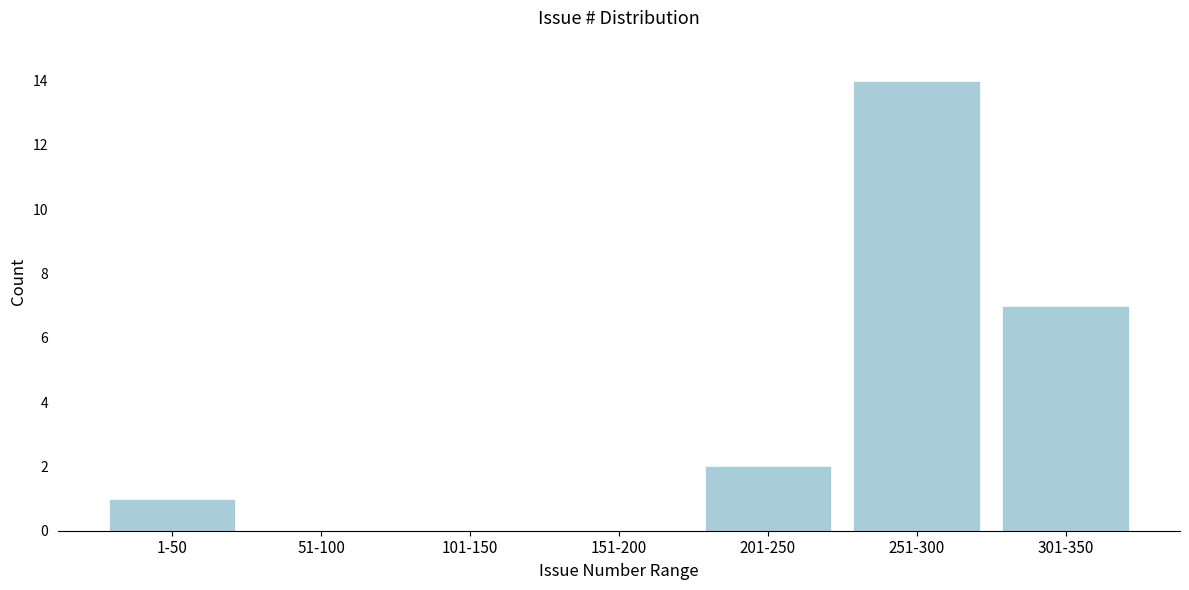

Reading left to right, what are all the values shown in this chart?

1-50=1	51-100=0	101-150=0	151-200=0	201-250=2	251-300=14	301-350=7